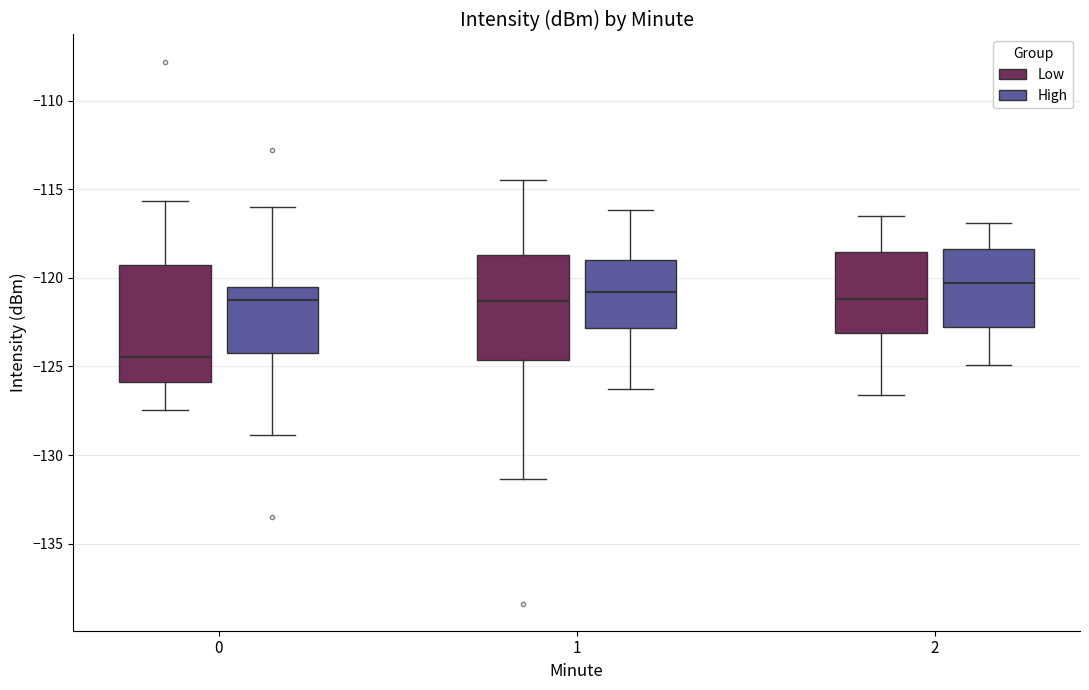

Reading left to right, read every box against the y-axis: the position of its median line, the range the box covers, and the ends of its whiskers. The values are not printed on the chart, so give them approximately, as read against the axis.

0 (Low): median -124.5, box -126.0 to -119.5, whiskers -127.5 to -115.5
0 (High): median -121.0, box -124.5 to -120.5, whiskers -129.0 to -116.0
1 (Low): median -121.5, box -124.5 to -118.5, whiskers -131.5 to -114.5
1 (High): median -121.0, box -123.0 to -119.0, whiskers -126.5 to -116.0
2 (Low): median -121.0, box -123.0 to -118.5, whiskers -126.5 to -116.5
2 (High): median -120.5, box -123.0 to -118.5, whiskers -125.0 to -117.0